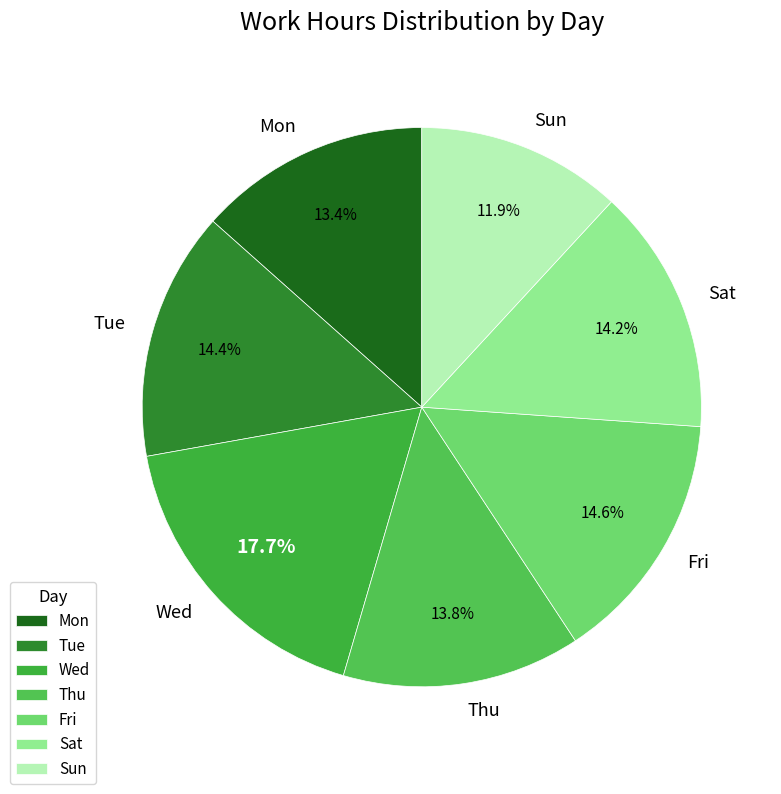

What is the smallest slice in the pie chart?

Sun